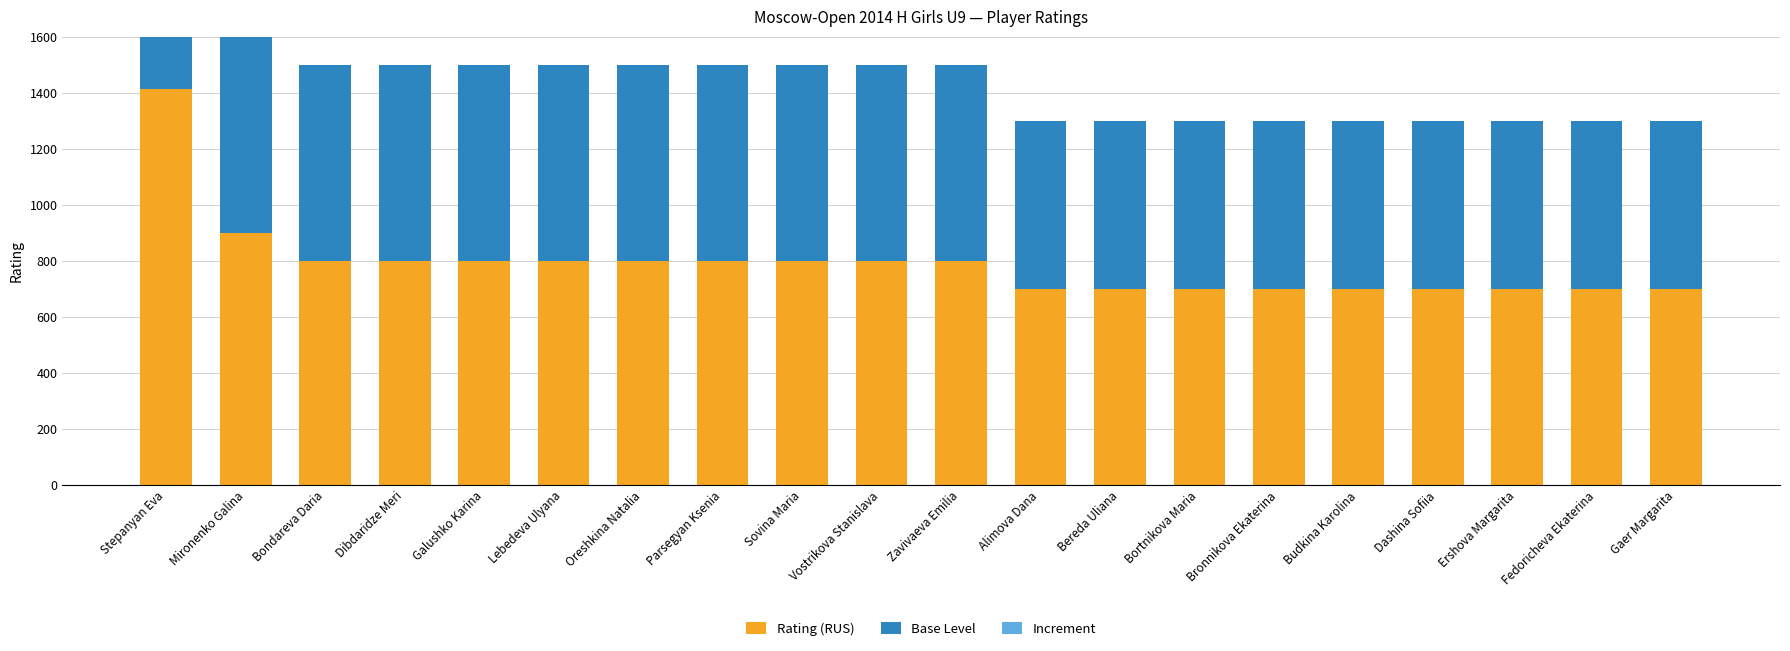

What is the label of the 3rd bar from the right?

Ershova Margarita